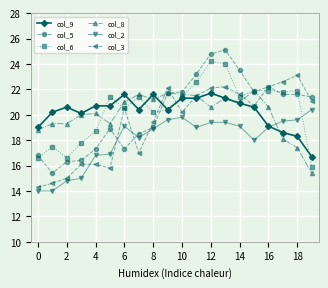

What is the smallest value displayed?

14.0